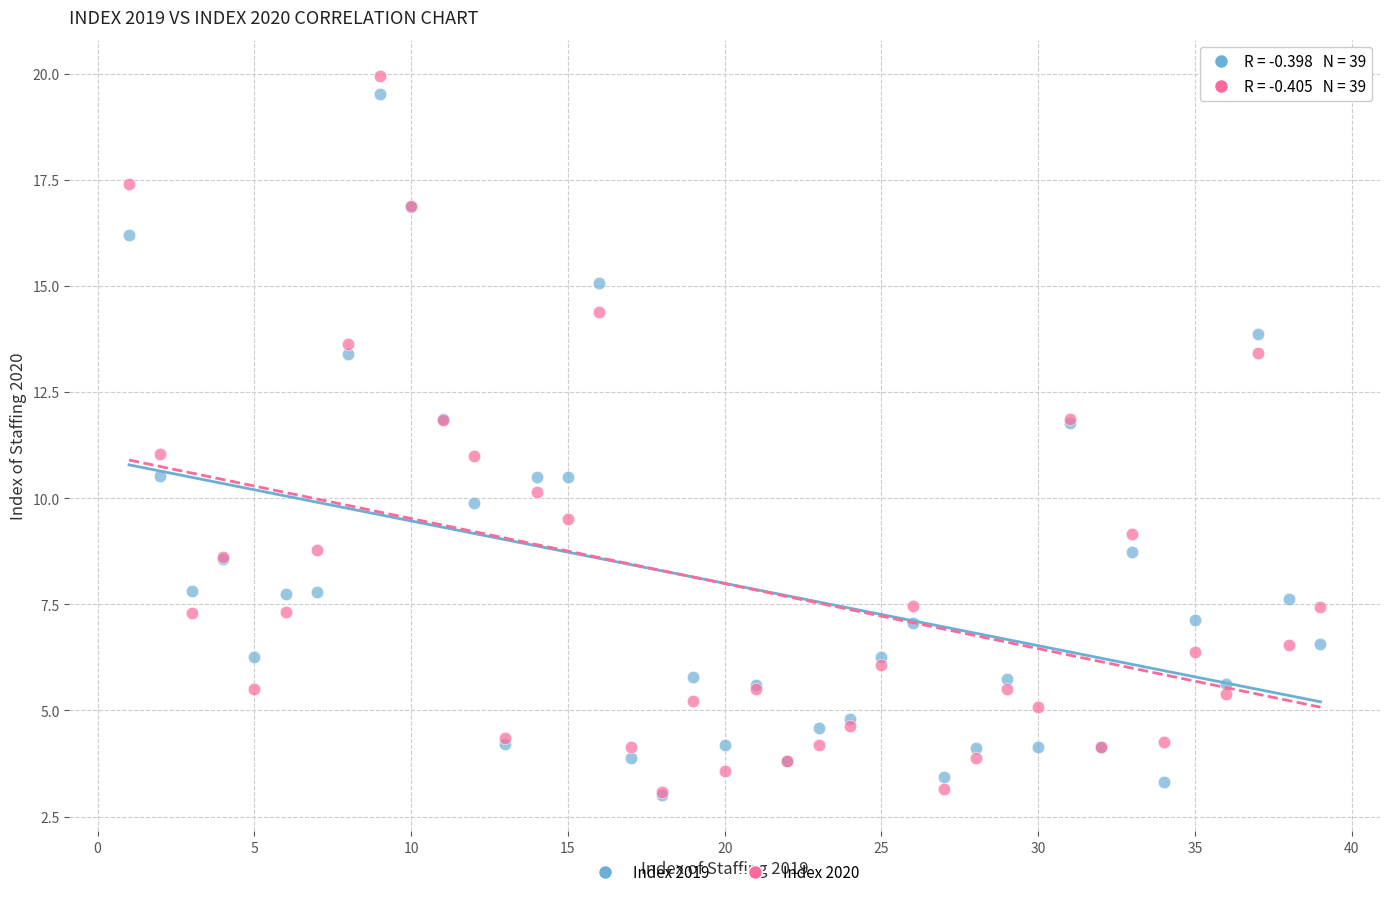

What are all the series names shown in the legend?

Index 2019, Index 2020